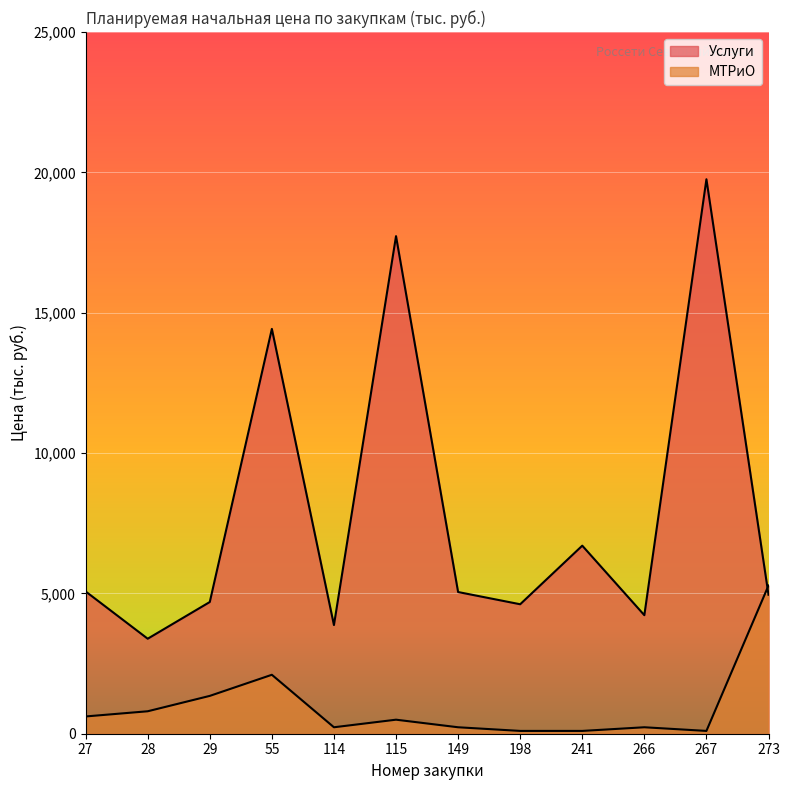

What is the difference between the highest and lowest values at 149?

4818.4